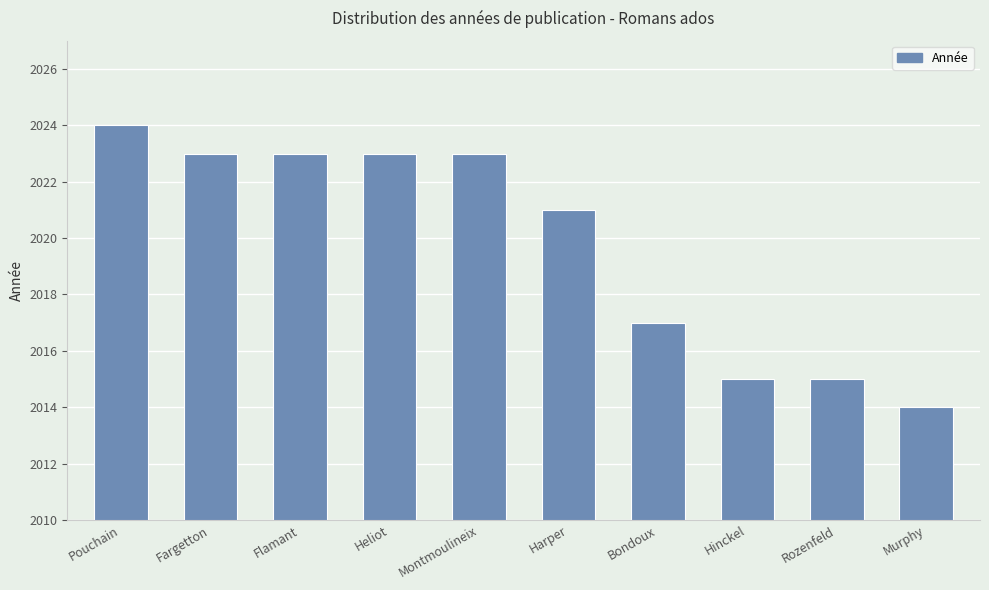

What position from the left is Montmoulineix?

5